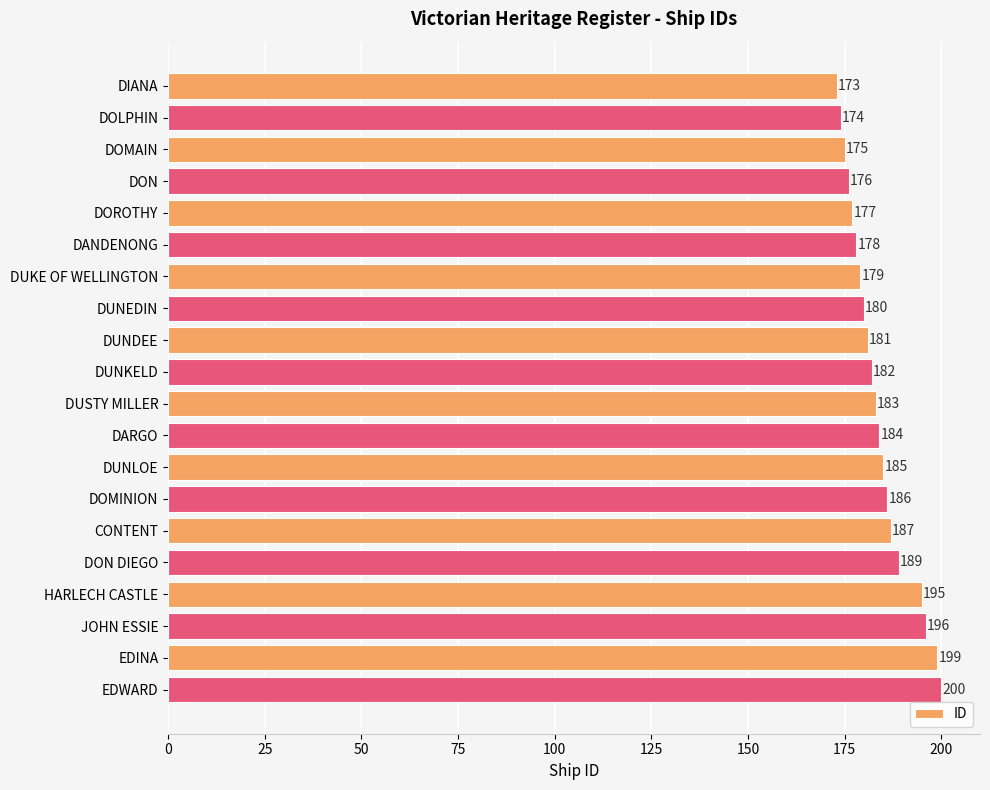

What is the difference between the maximum and minimum values?

27